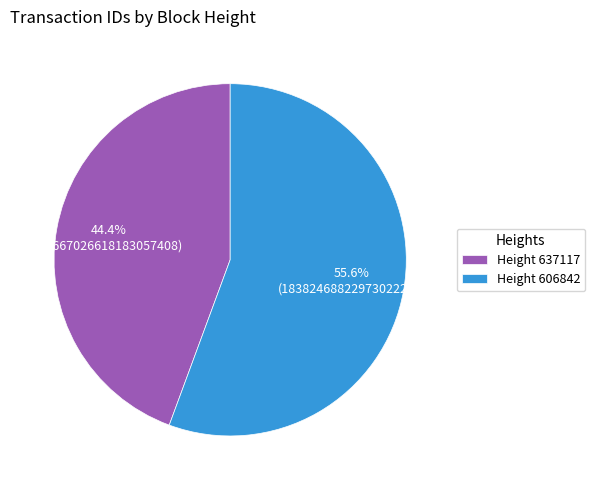

What portion of the pie excludes Height 606842?

44.4%